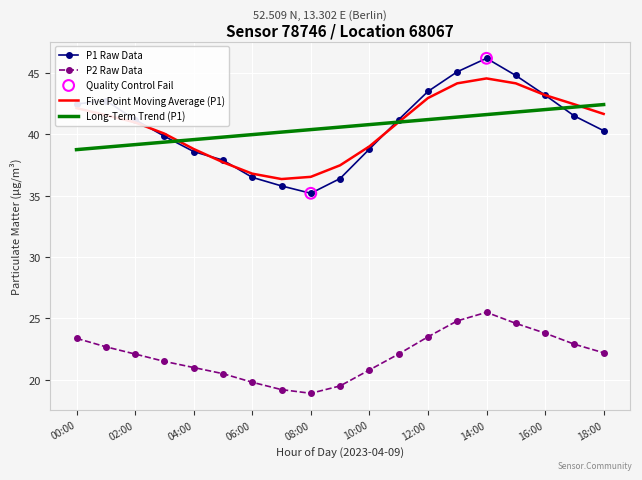

Rank the series by their maximum value, from highest to lowest.

P1 Raw Data, Five Point Moving Average (P1), Long-Term Trend (P1), P2 Raw Data